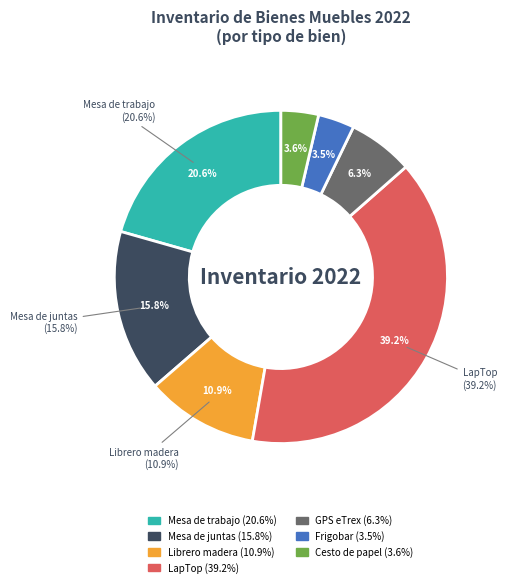

Is there a majority slice in this chart?

No